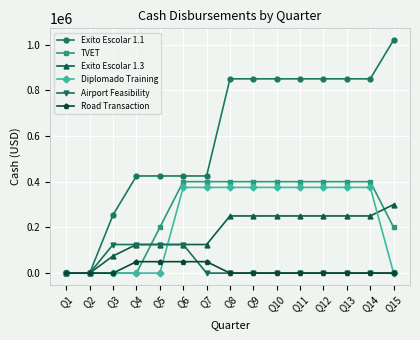

The TVET series shows 400000 at Q11. True or false?

True